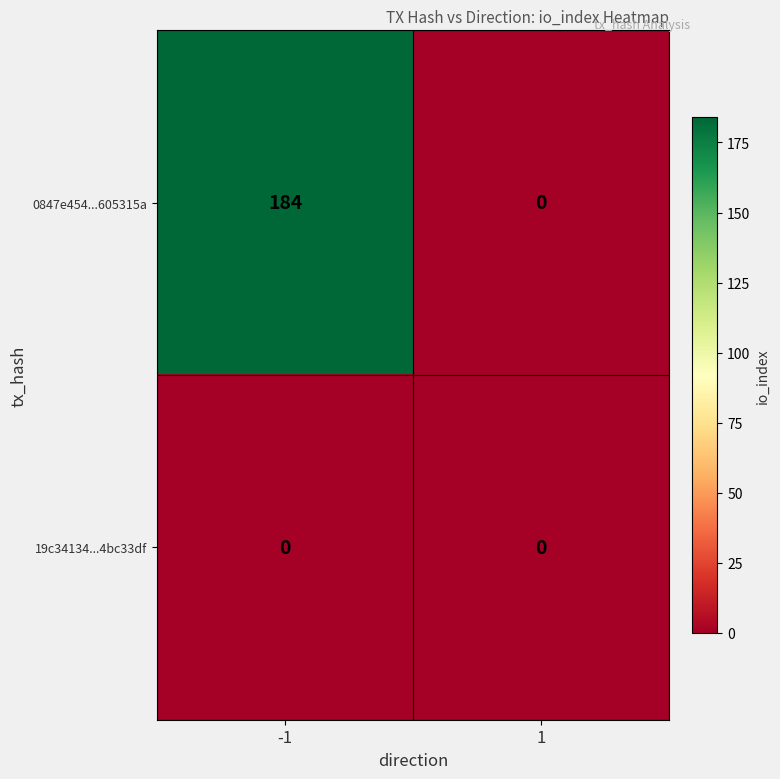

What is the difference between the maximum and minimum values in the 0847e454...605315a series?

184